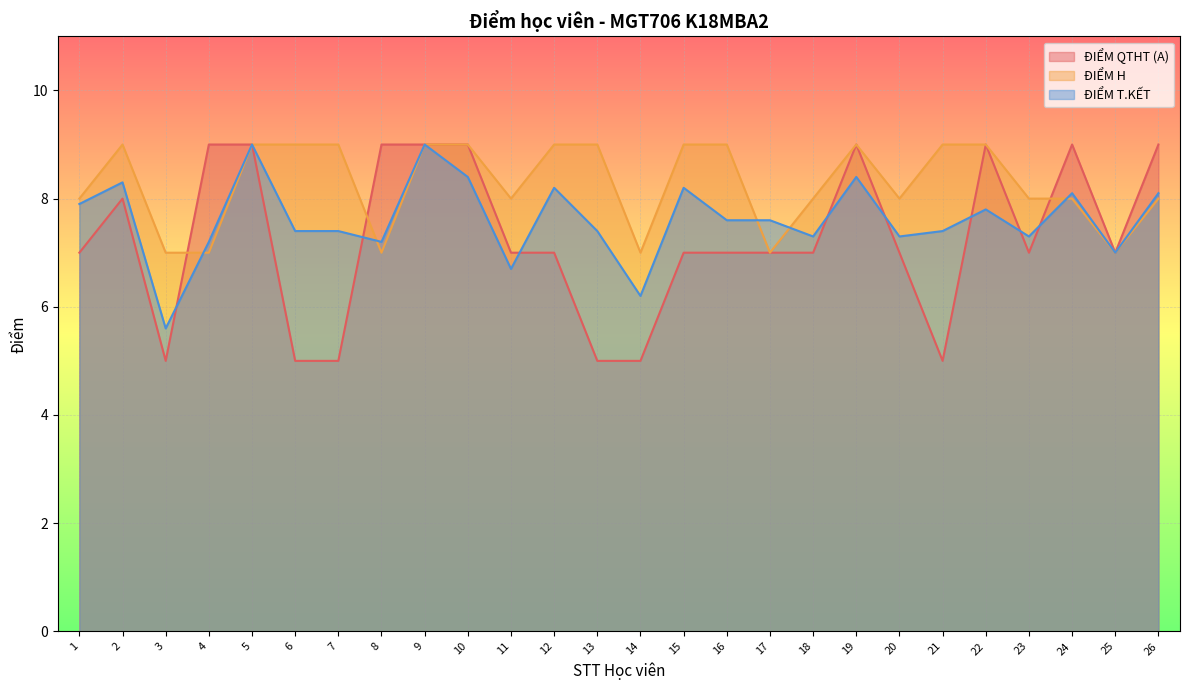

How many data points does each series have?

26